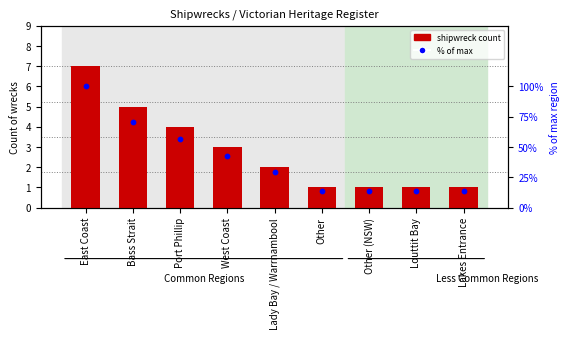

Which series contains the lowest Y value?

shipwreck count